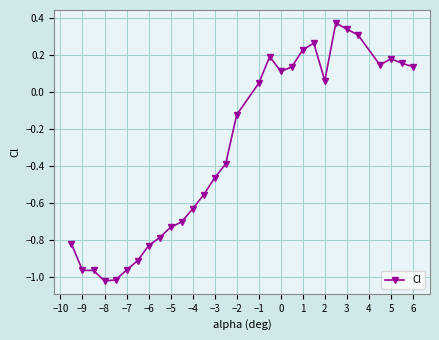

What is the value of the 7th point from the left?

-0.9